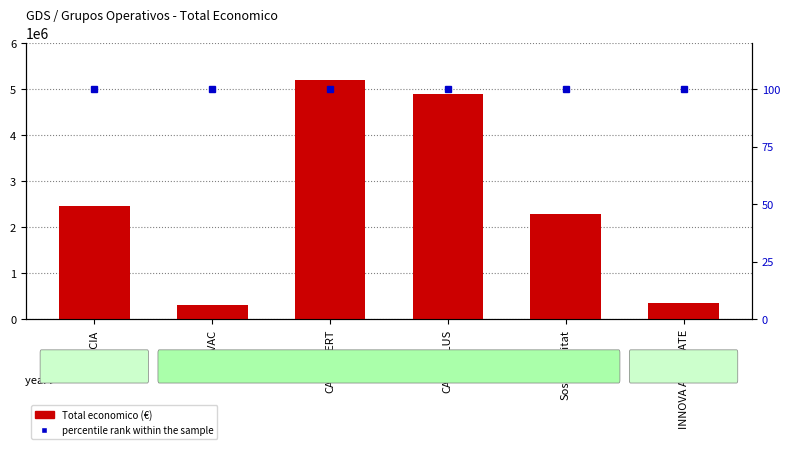

Which series has the largest range (max minus min)?

Total economico